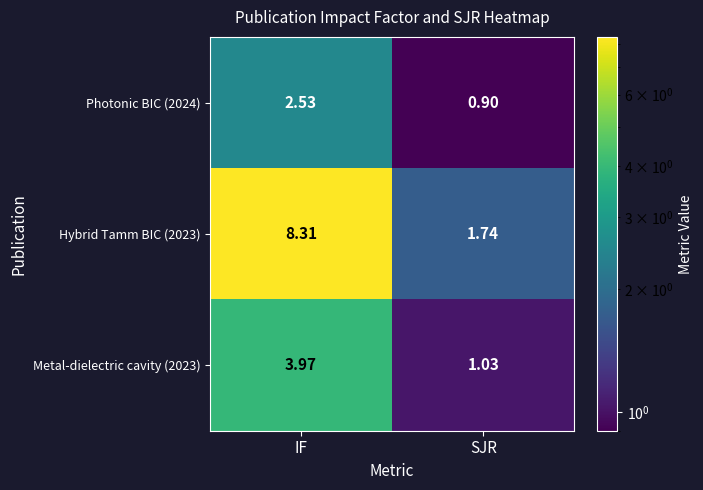

Rank the categories by Photonic BIC (2024) value from highest to lowest.

IF, SJR